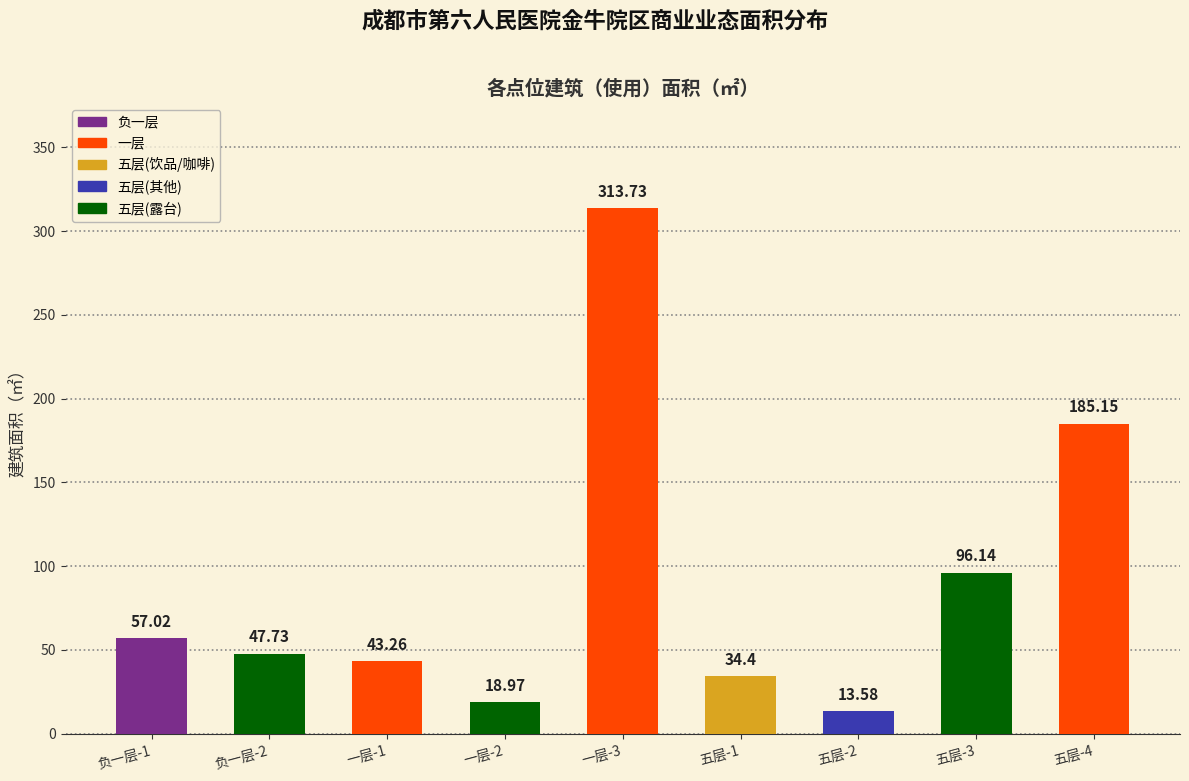

At which category does the chart reach its minimum across all series?

五层-2